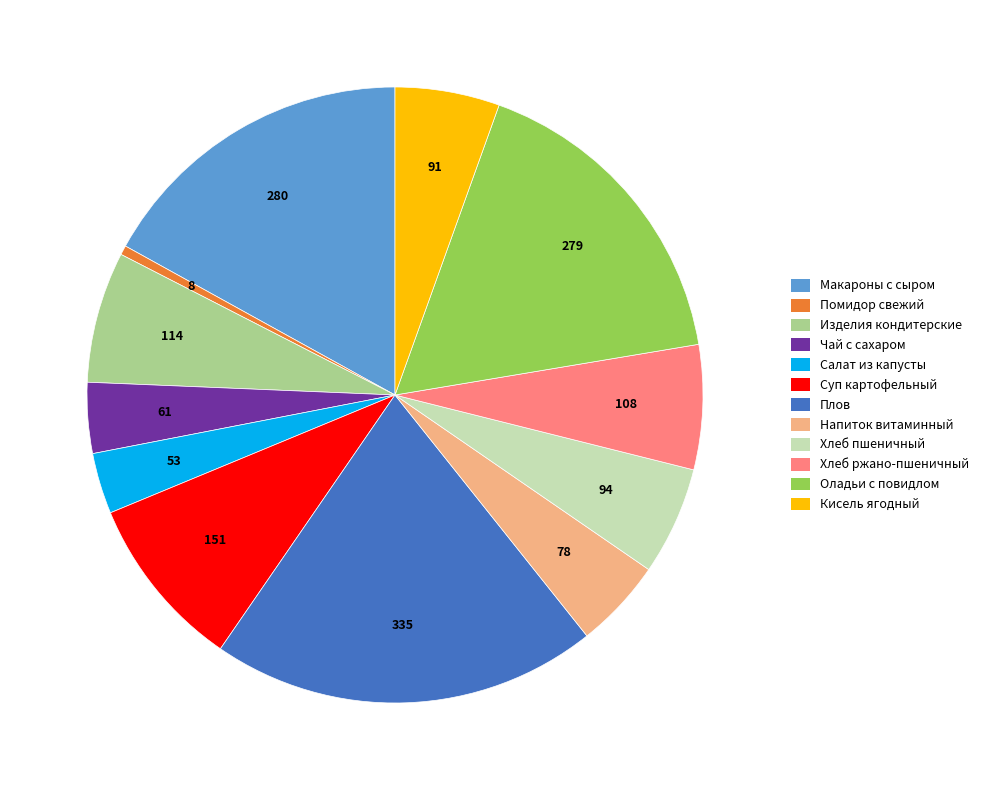

Is there any slice that represents more than half of the pie?

No